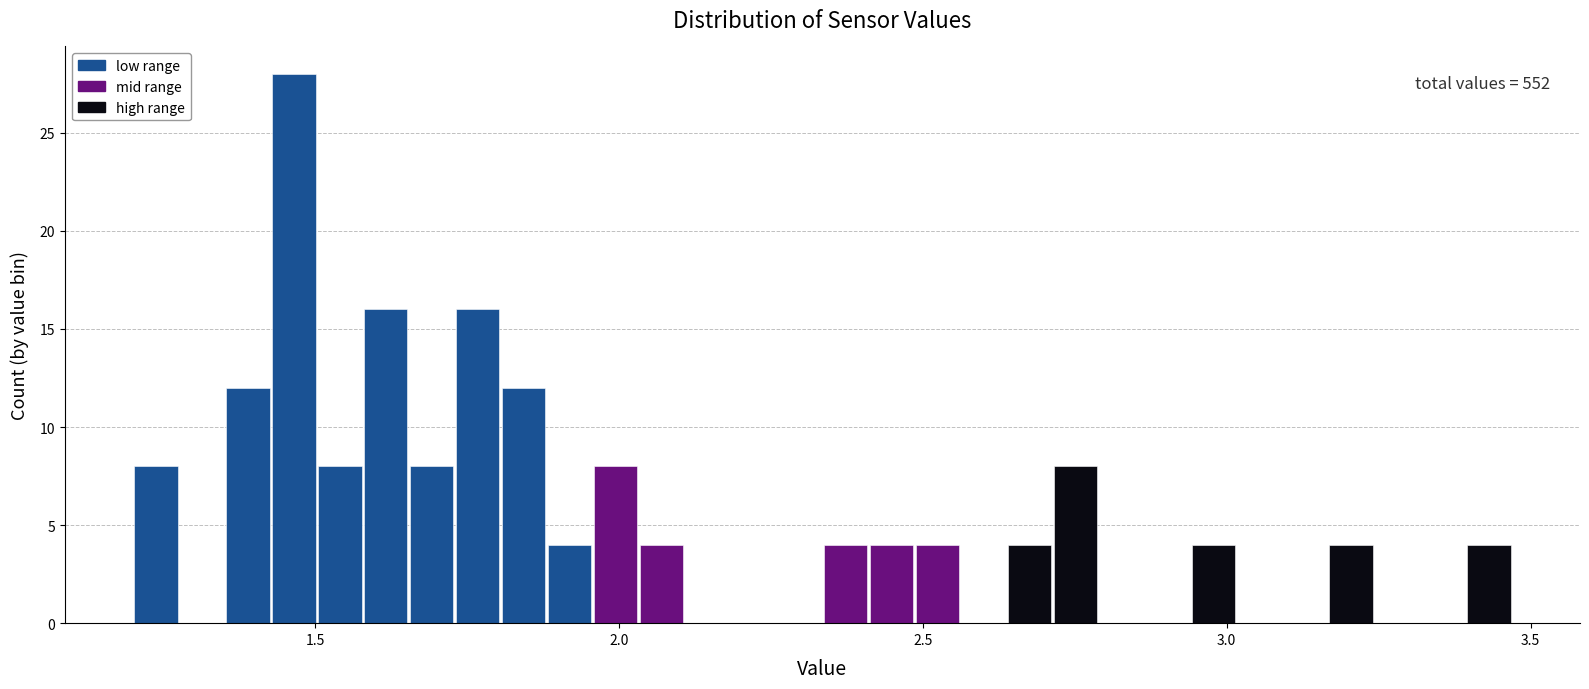

Read against the x-axis, roughly where is the centre of the tallest bar?

1.45